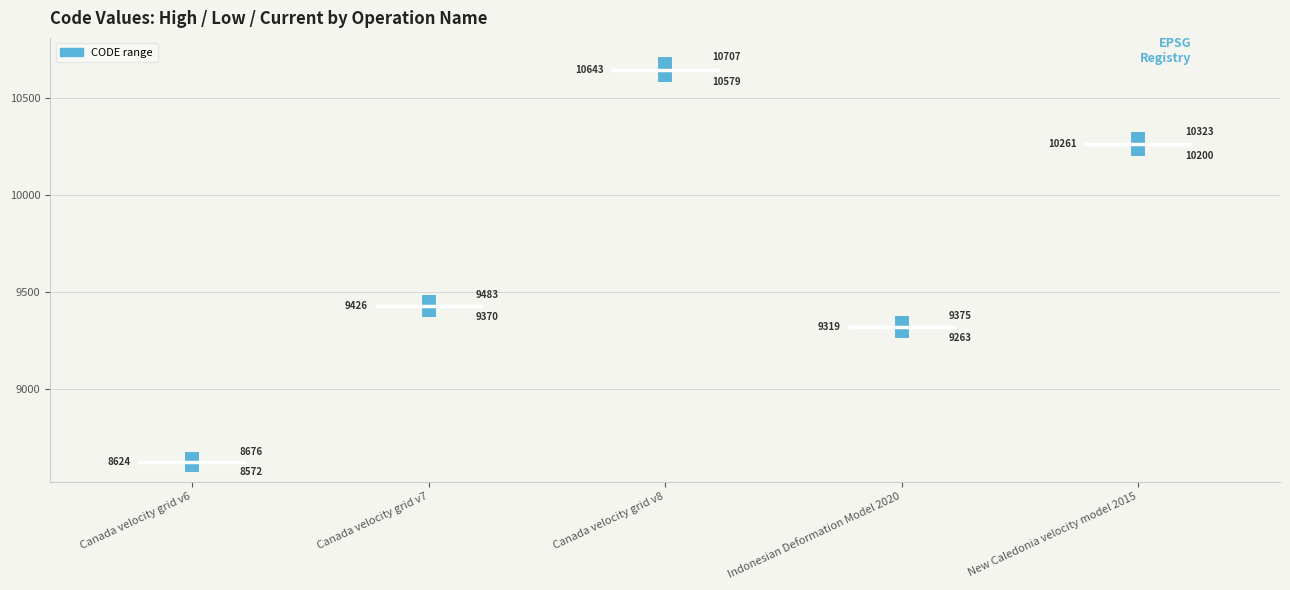

Rank the series at Canada velocity grid v7 from highest to lowest value.

CODE range, Current CODE